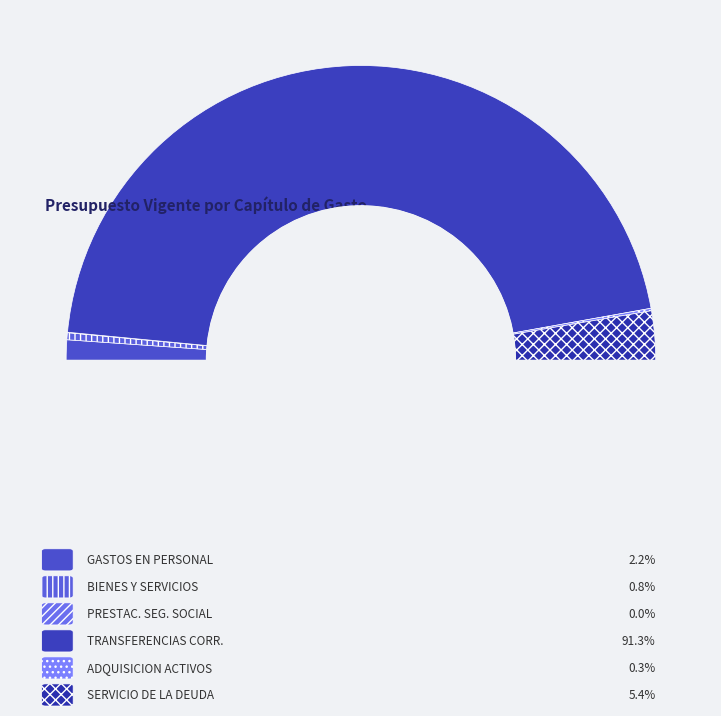

Which slice is the smallest?

PRESTACIONES DE SEGURIDAD SOCIAL